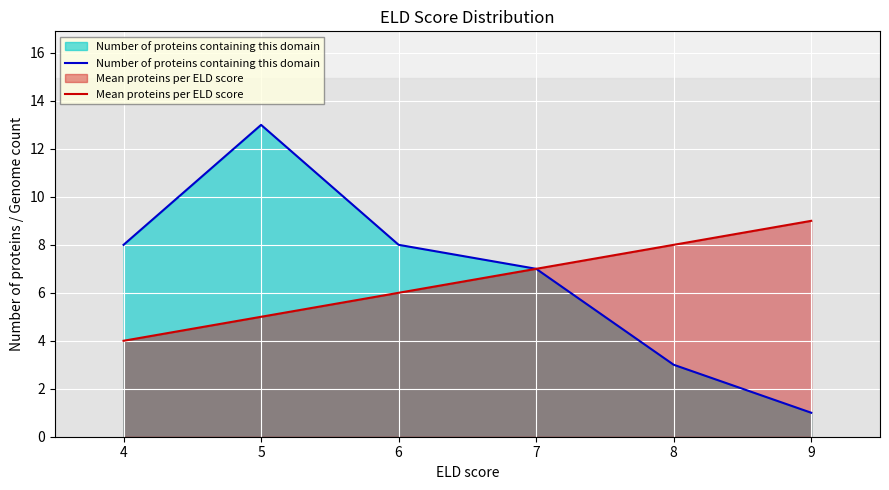

True or false: Number of proteins containing this domain and Mean proteins per ELD score cross at least once.

False